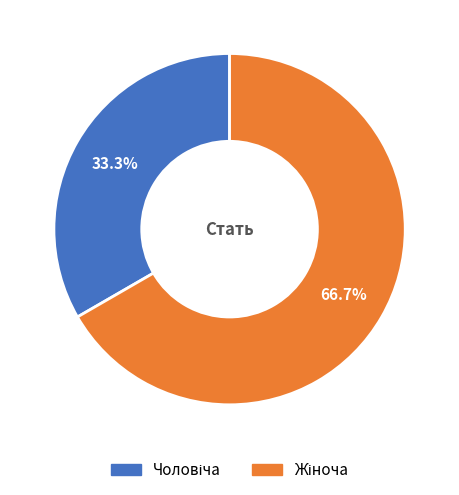

Count the number of slices in the pie.

2